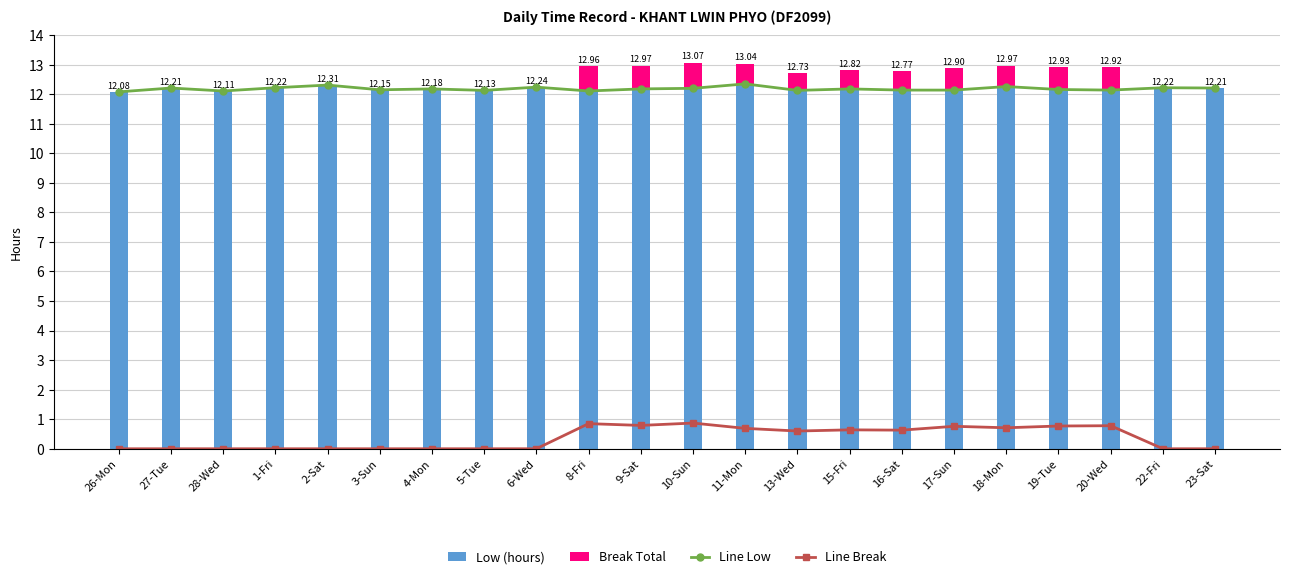

Is the value of Low (hours) at 5-Tue greater than the value of Break Total at 4-Mon?

Yes